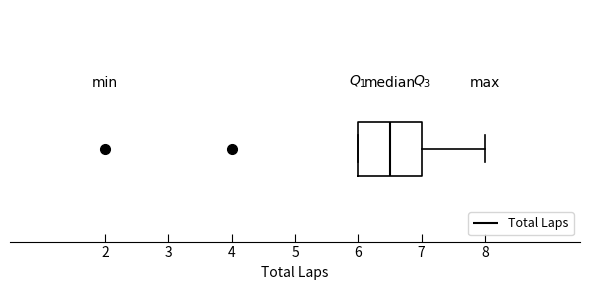

Read this box plot against the x-axis: the position of the median line, the range covered by the box, and the ends of both whiskers. The values are not printed on the chart, so give them approximately, as read against the axis.

median 6.5, box 6.0 to 7.0, whiskers 6.0 to 8.0